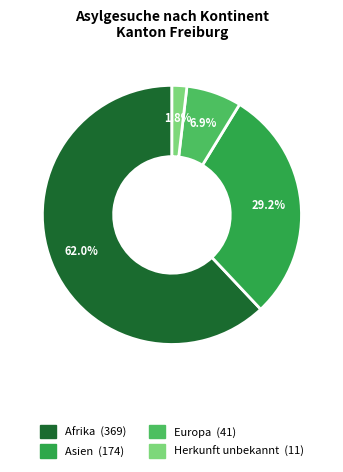

Is there a majority slice in this chart?

Yes